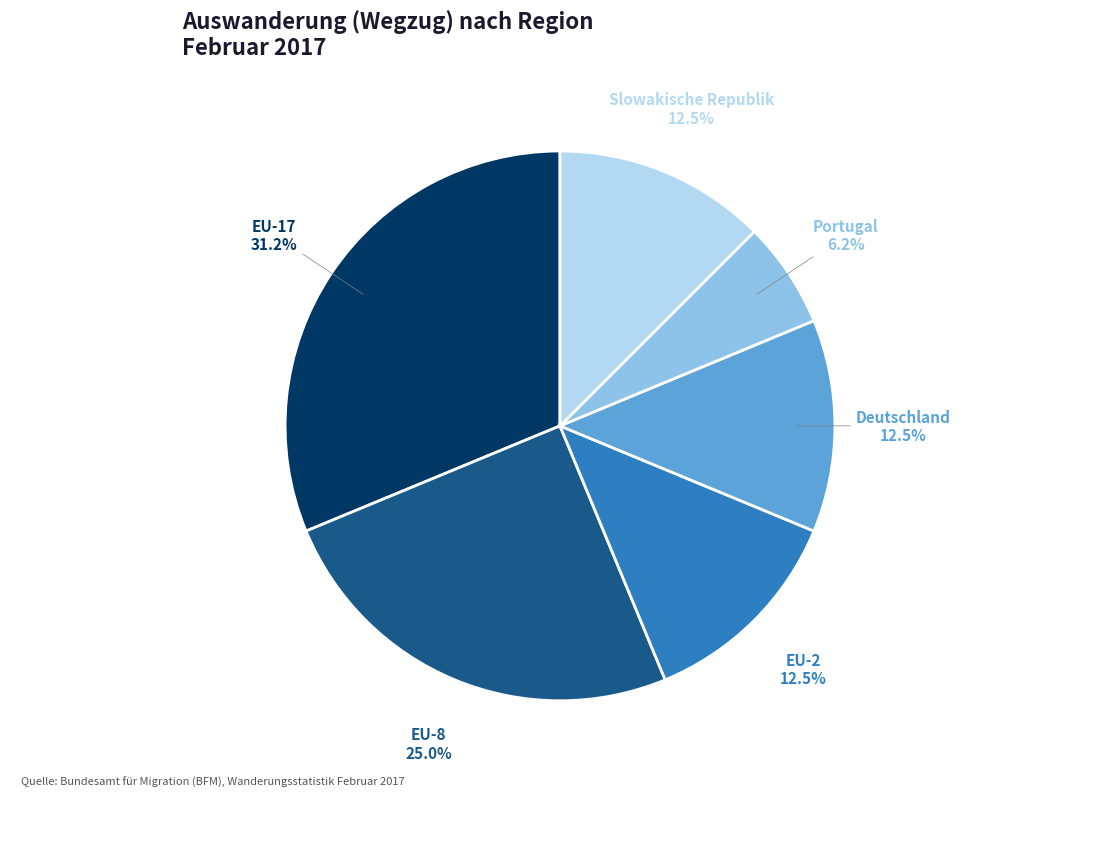

To the nearest percent, what percentage of the pie is EU-17?

31%